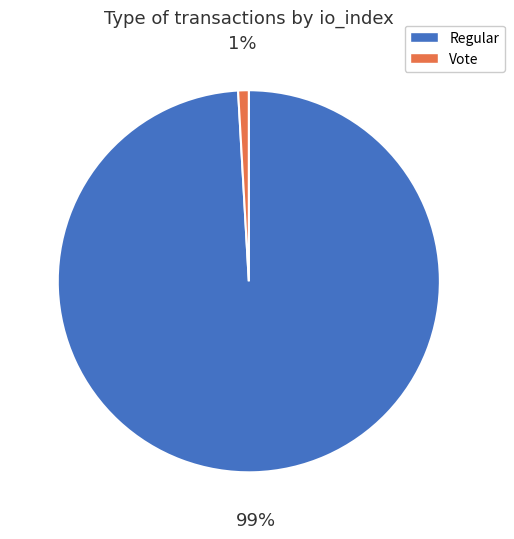

To the nearest percent, what is the difference between the largest and smallest slice percentages?

98%